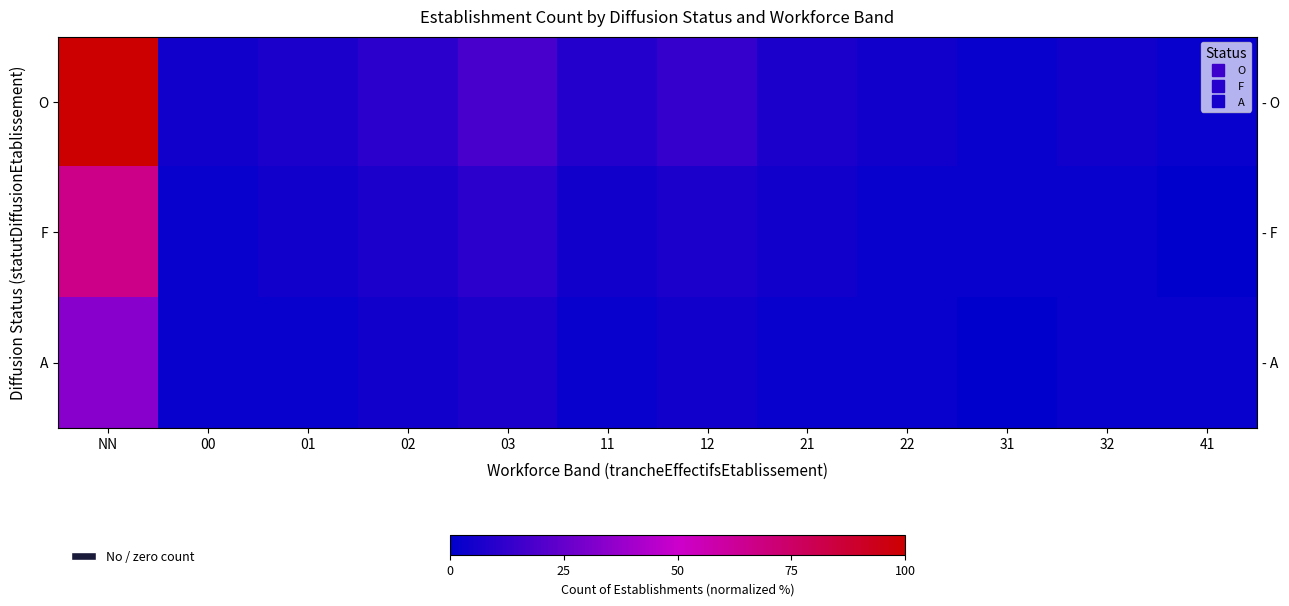

What is the maximum value for O?

100.0